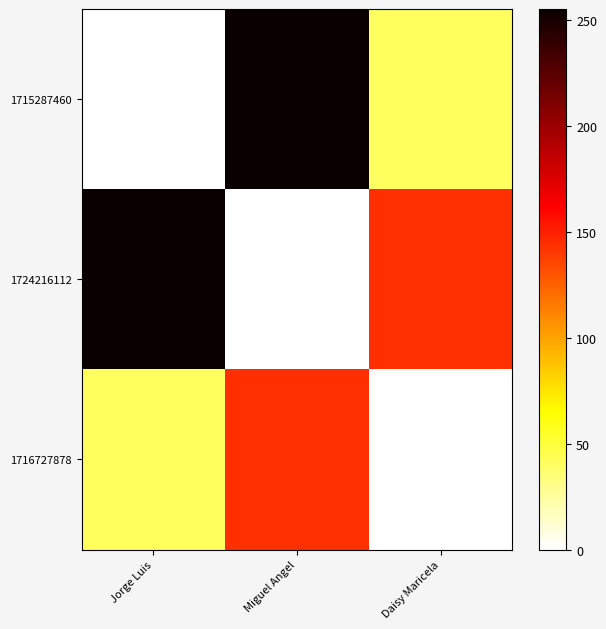

Which series has the largest total across all categories?

1724216112